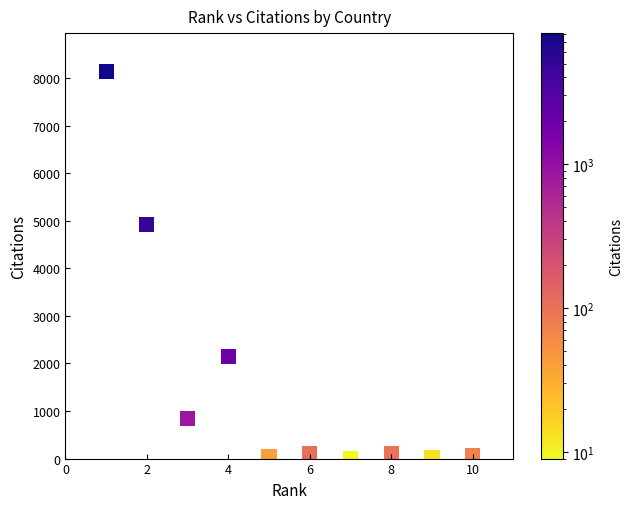

What is the average X value?

6